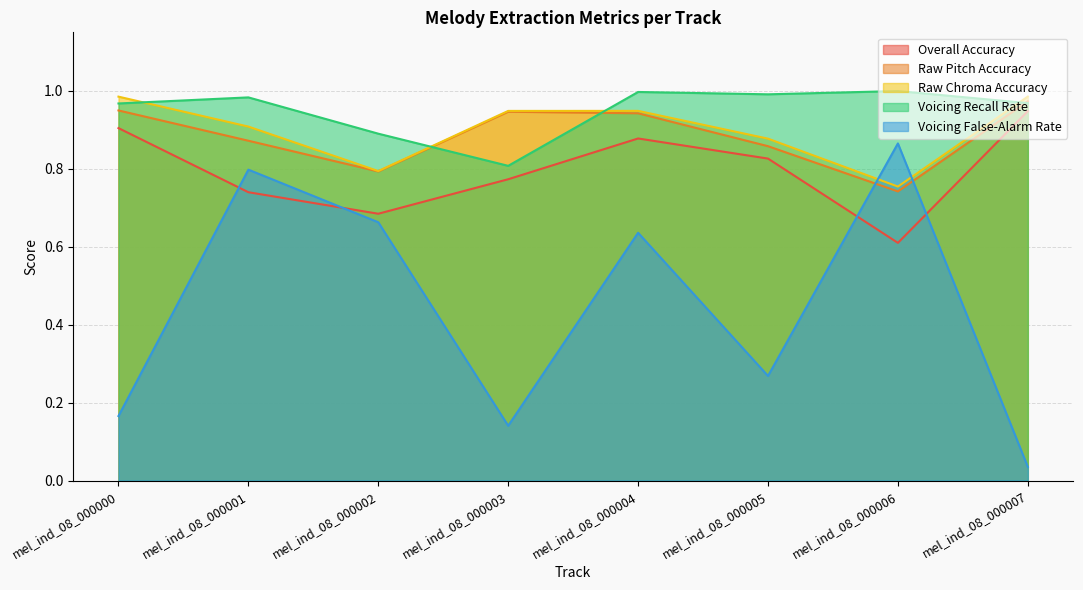

What is the maximum value shown in the chart?

1.0